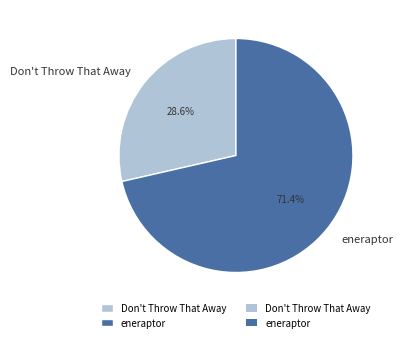

What percentage is the Don't Throw That Away slice, to the nearest percent?

29%